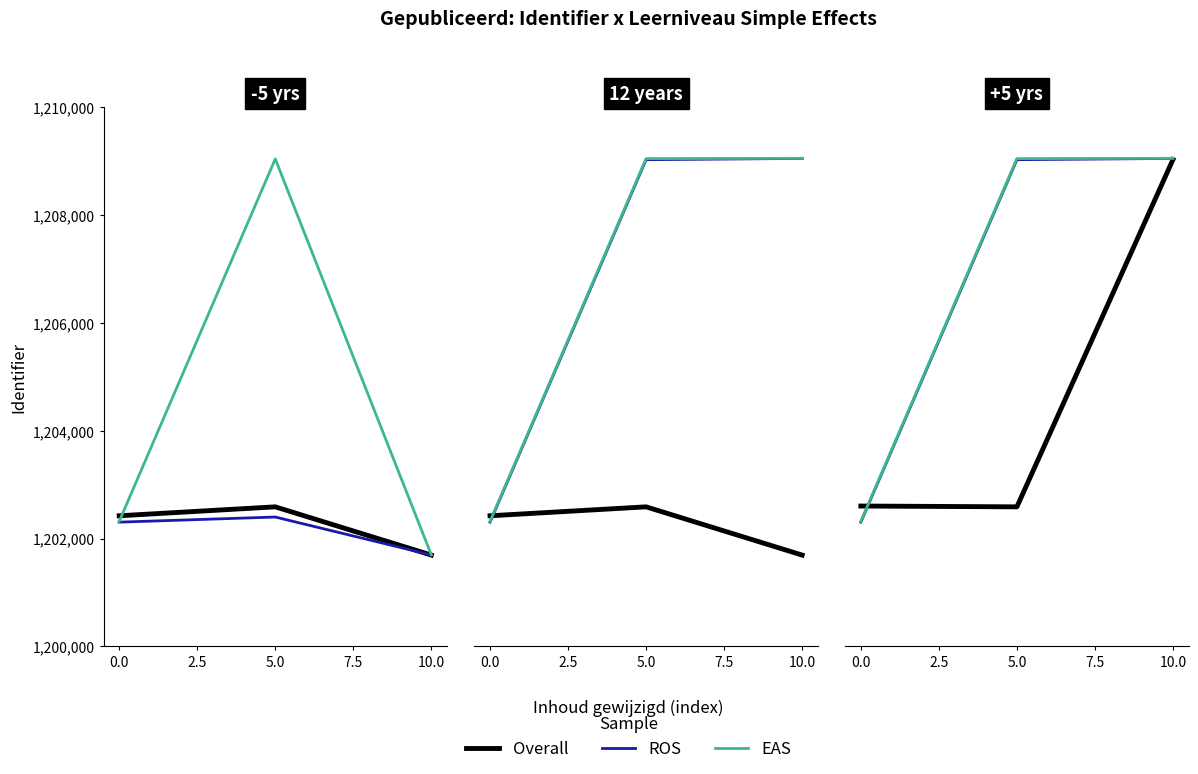

Is it true that EAS equals 349326 at 10.0?

False